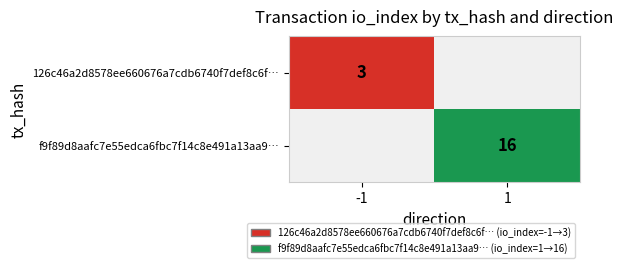

Is it true that f9f89d8aafc7e55edca6fbc7f14c8e491a13aa9… equals 16 at 1?

True